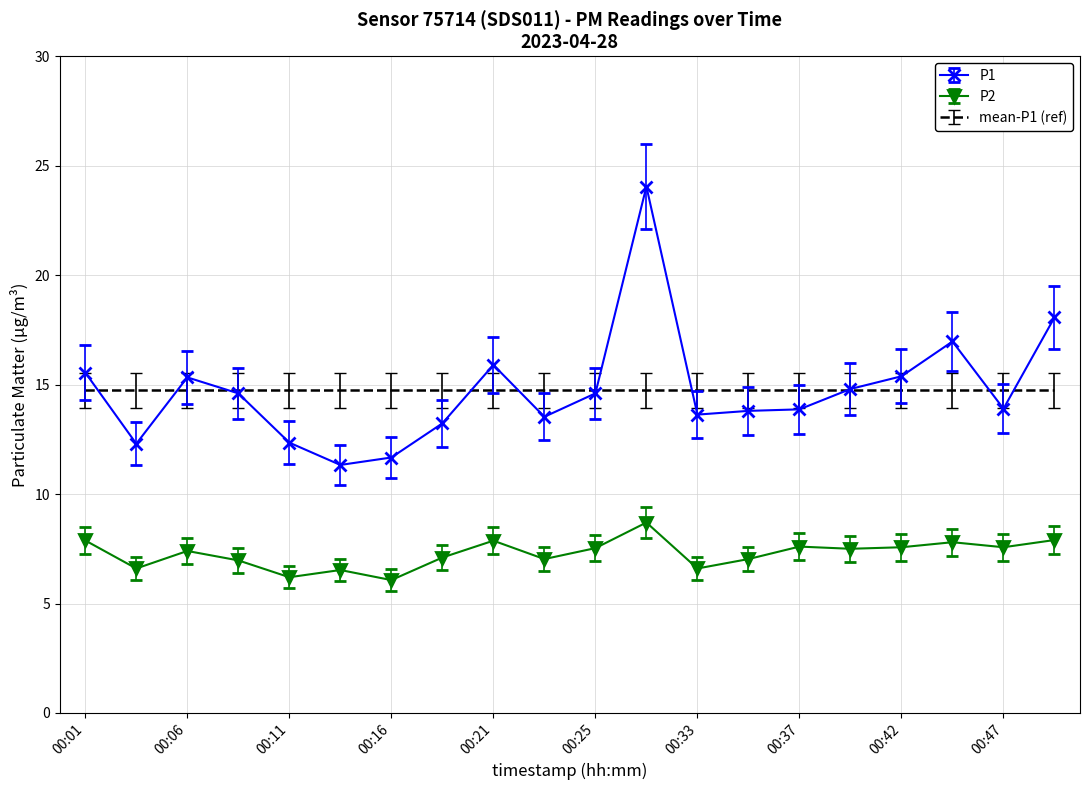

What is the lowest value of the P1 series?

11.3